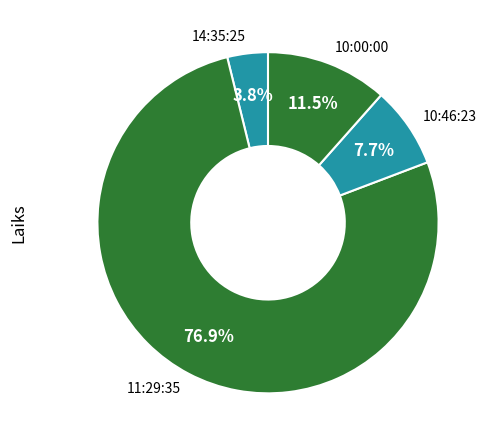

To the nearest percent, what is the combined percentage of 10:00:00 and 10:46:23?

19%